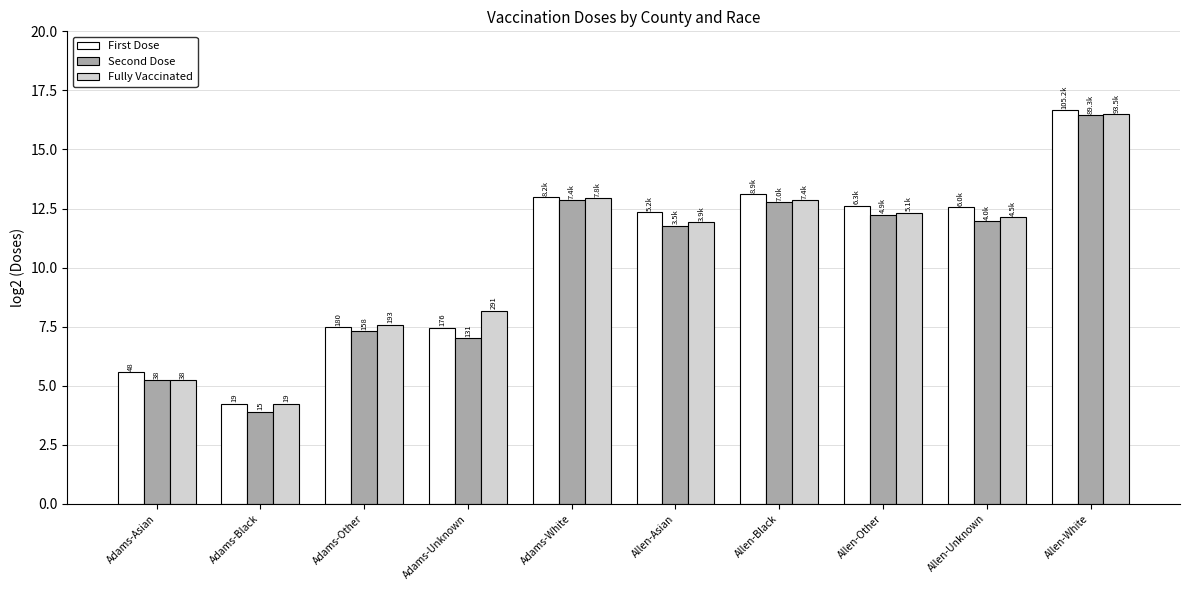

At which category is the sum across all series the highest?

Allen-White